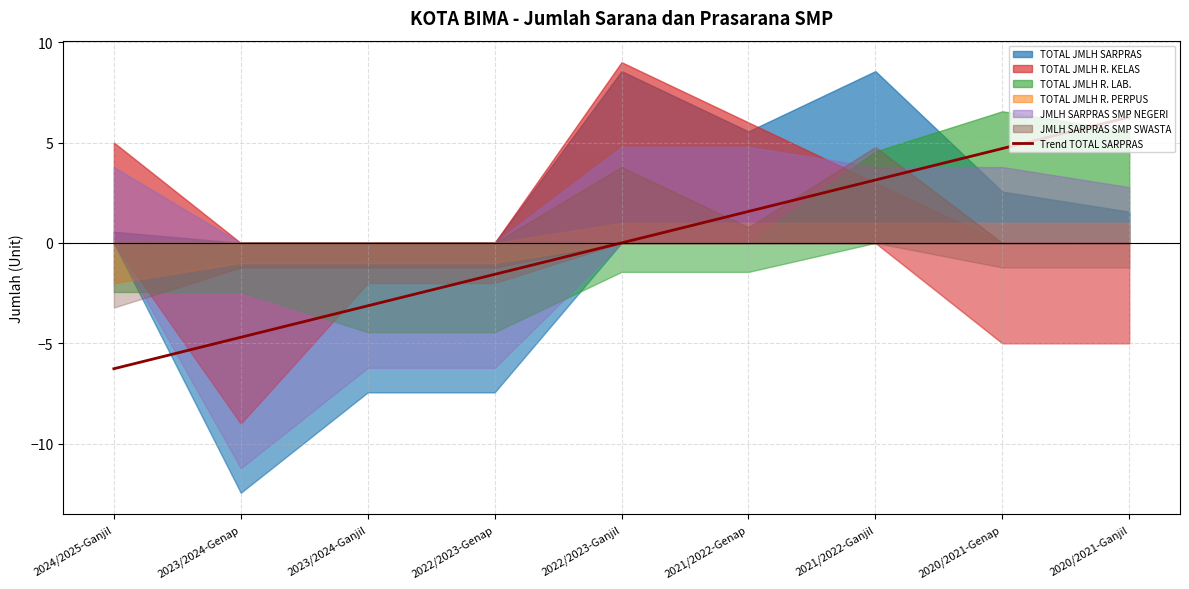

Is it true that Trend TOTAL SARPRAS equals 1.6 at 2021/2022-Genap?

True